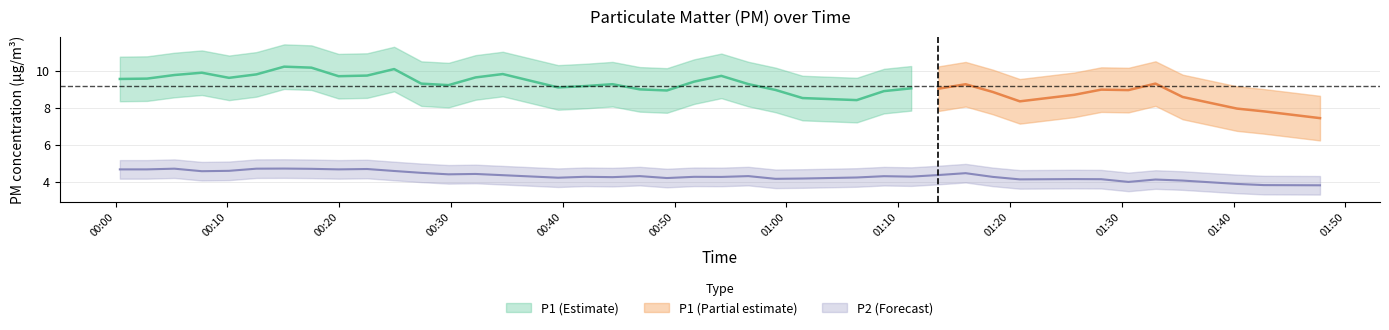

In P1, how many points are higher than both neighbors (excluding endpoints)?

11